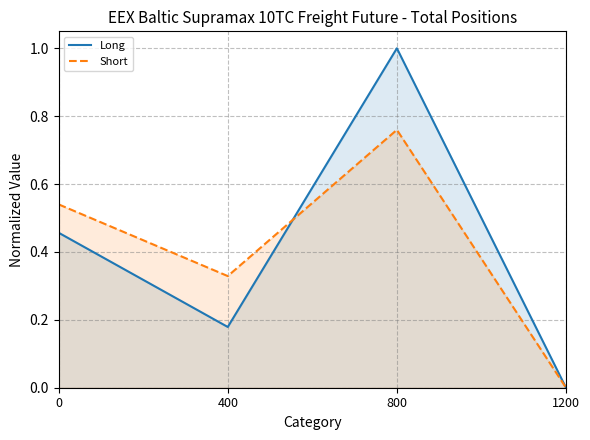

What is the value of the Short point at the 2nd from the left?

0.3